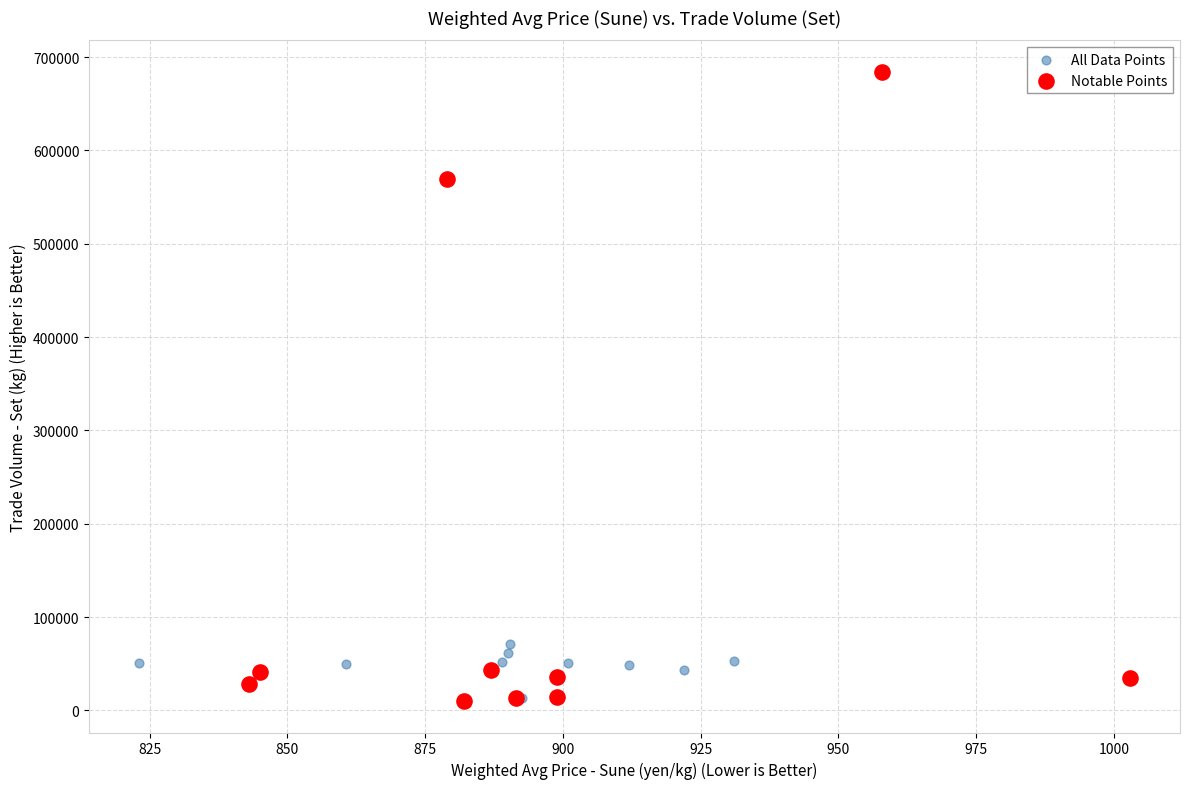

Which series has the widest spread of Y values?

Notable Points